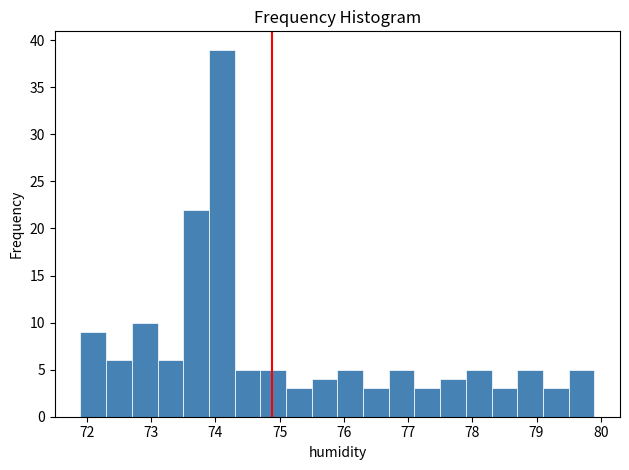

Reading left to right, list every bar in this chart as the range it spans on the x-axis followed by its height. The values are not printed on the chart, so give them approximately, as read against the axis.

71.9 to 72.3: 9
72.3 to 72.7: 6
72.7 to 73.1: 10
73.1 to 73.5: 6
73.5 to 73.9: 22
73.9 to 74.3: 39
74.3 to 74.7: 5
74.7 to 75.1: 5
75.1 to 75.5: 3
75.5 to 75.9: 4
75.9 to 76.3: 5
76.3 to 76.7: 3
76.7 to 77.1: 5
77.1 to 77.5: 3
77.5 to 77.9: 4
77.9 to 78.3: 5
78.3 to 78.7: 3
78.7 to 79.1: 5
79.1 to 79.5: 3
79.5 to 79.9: 5